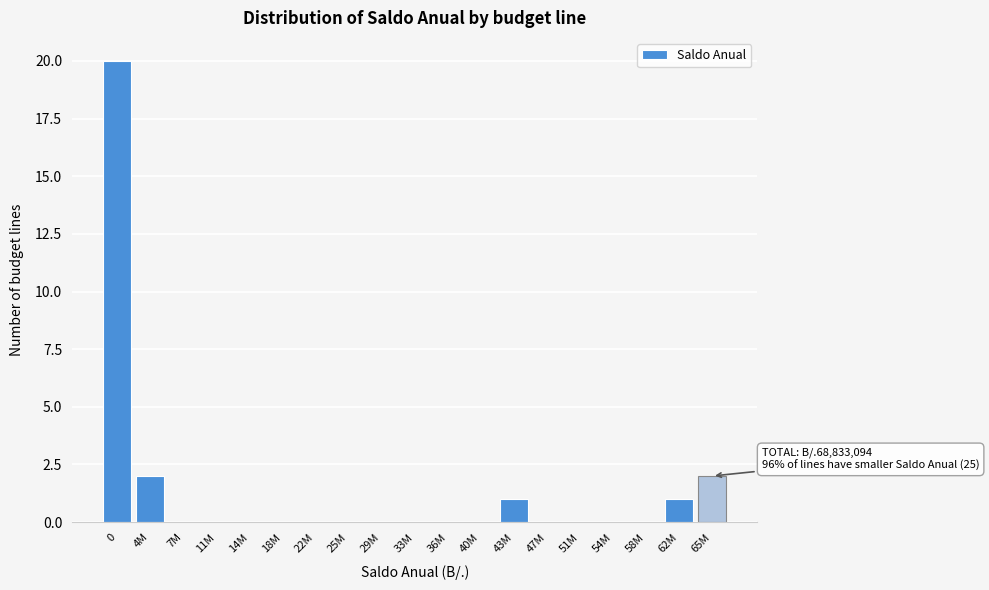

Reading left to right, what are all the values shown in this chart?

0=20	4M=2	7M=0	11M=0	14M=0	18M=0	22M=0	25M=0	29M=0	33M=0	36M=0	40M=0	43M=1	47M=0	51M=0	54M=0	58M=0	62M=1	65M=2